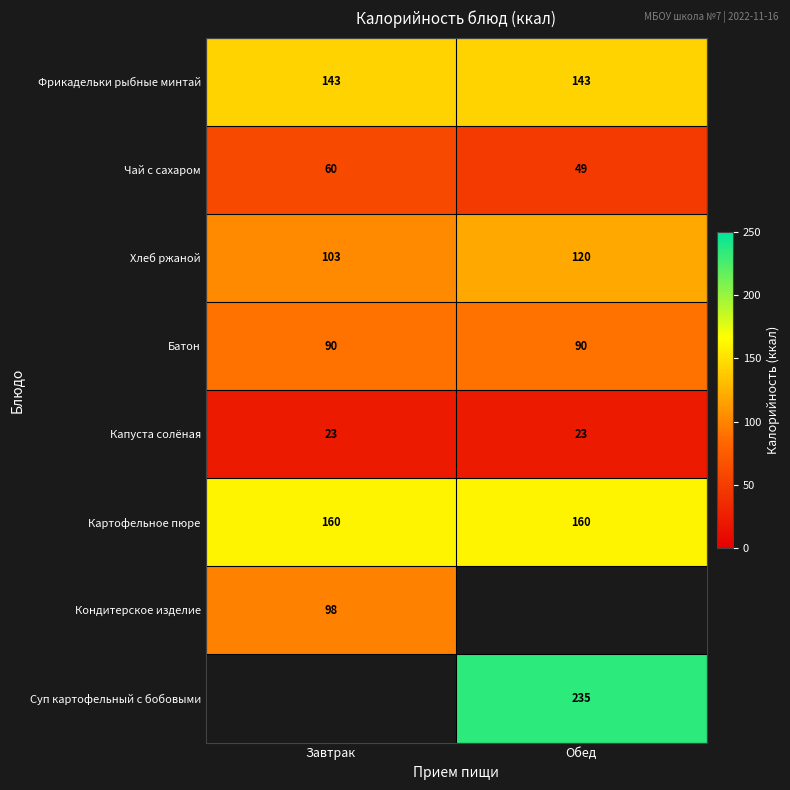

Rank the categories by Хлеб ржаной value from lowest to highest.

Завтрак, Обед